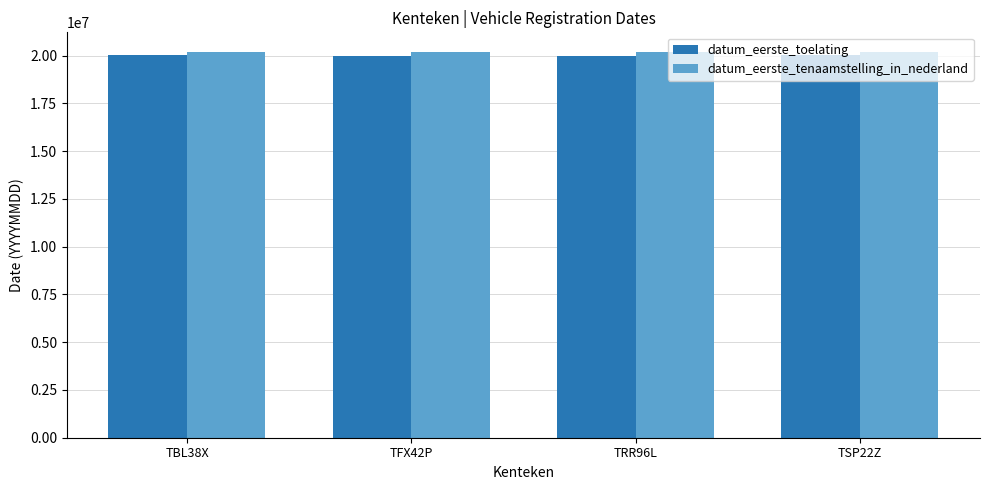

What is the value of the datum_eerste_toelating bar at the 3rd from the left?

19990630